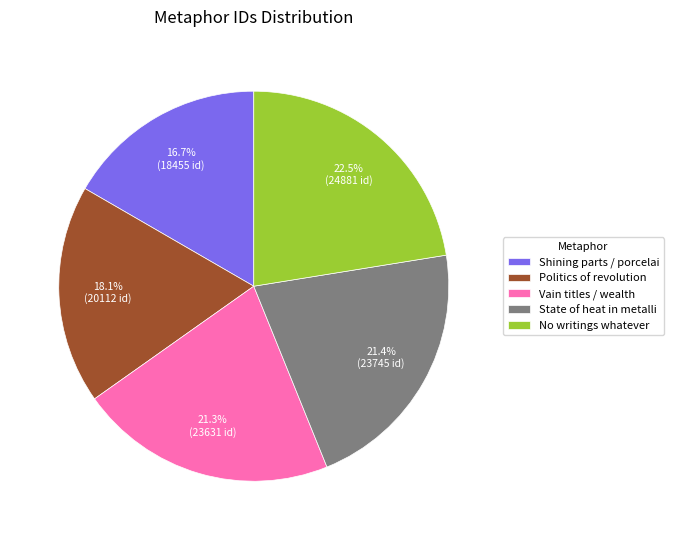

Which category has the smallest portion of the pie?

Shining parts / porcelai